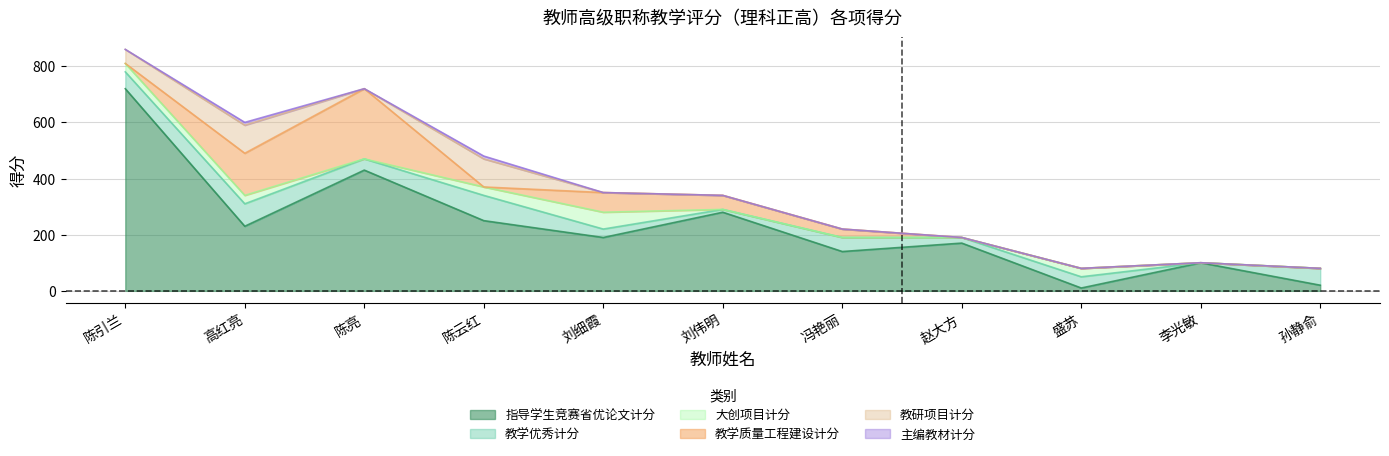

True or false: 教学质量工程建设计分 and 教学优秀计分 cross at least once.

True